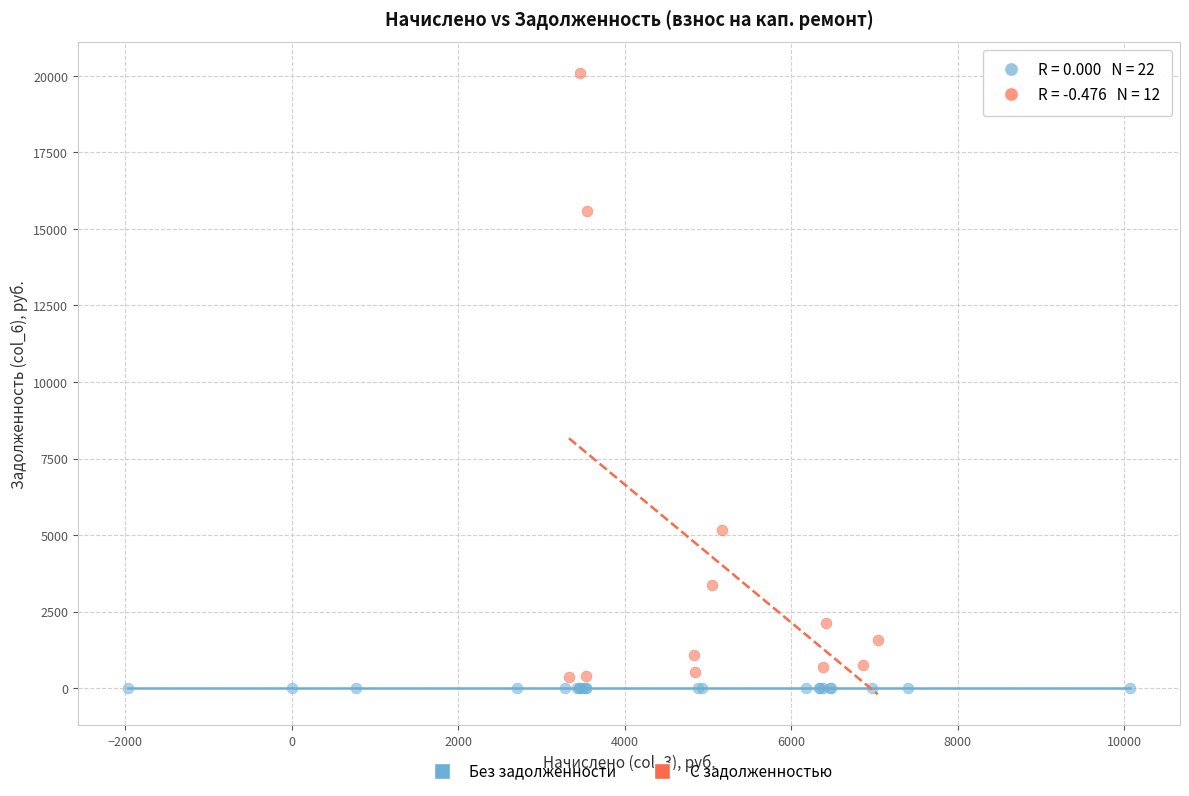

Which series contains the highest Y value?

С задолженностью